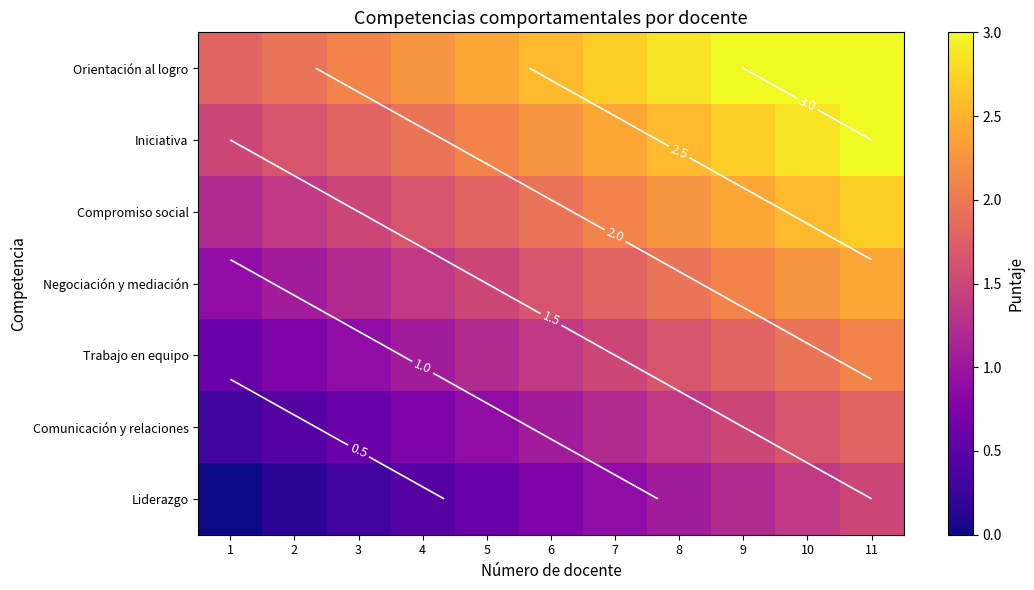

What is the total value across all series at 10?

15.7